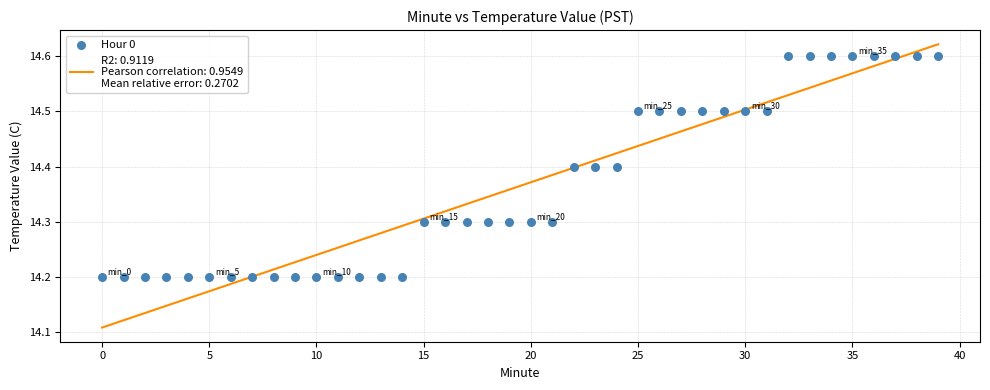

What is the range of Y values (max minus min)?

0.4